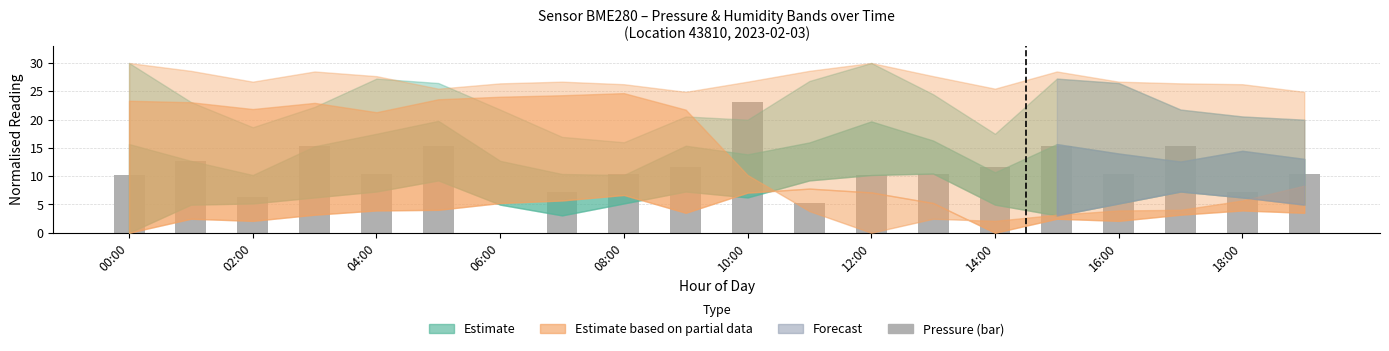

What is the maximum value shown in the chart?

23.1